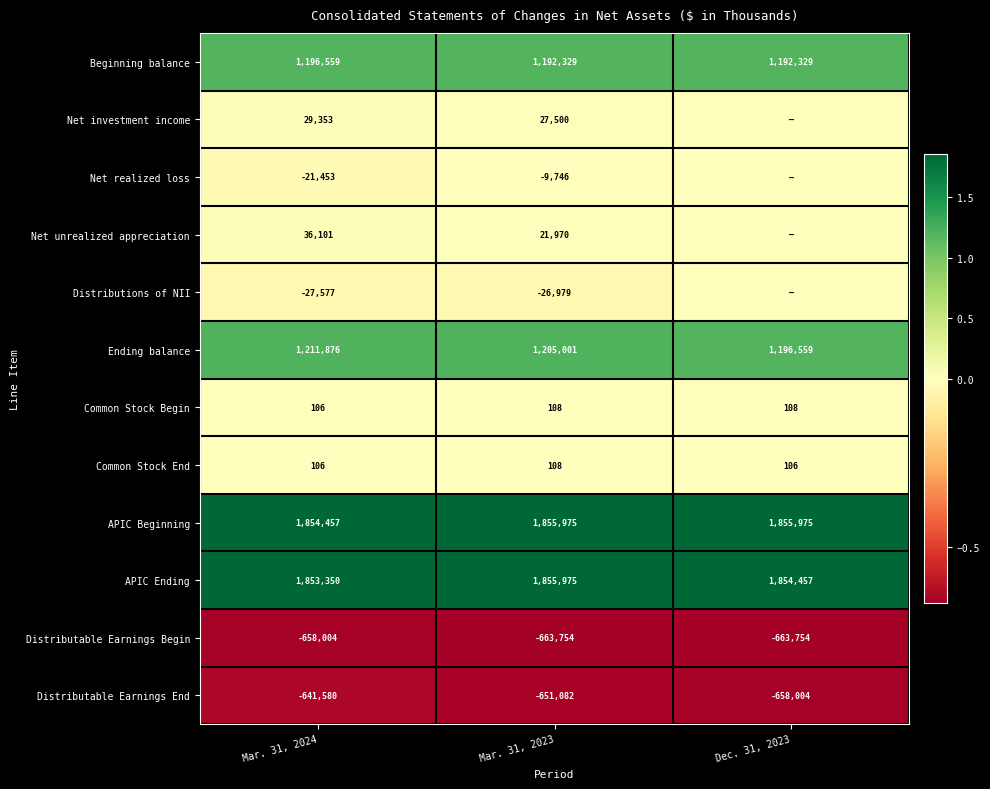

Is the value of Net realized loss at Mar. 31, 2024 greater than the value of APIC Ending at Dec. 31, 2023?

No